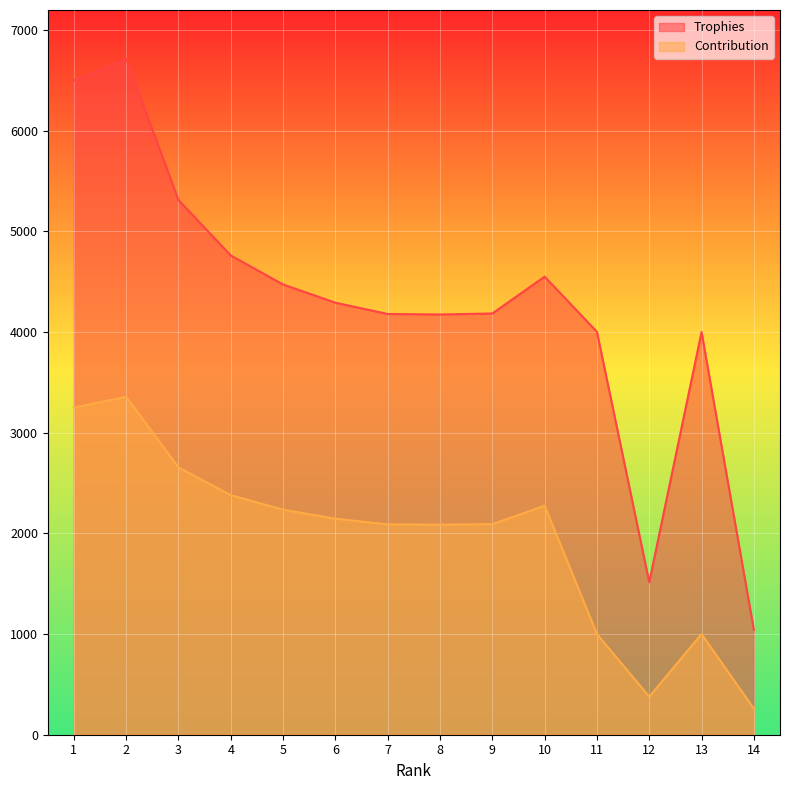

What is the total value across all series at 2?

10071